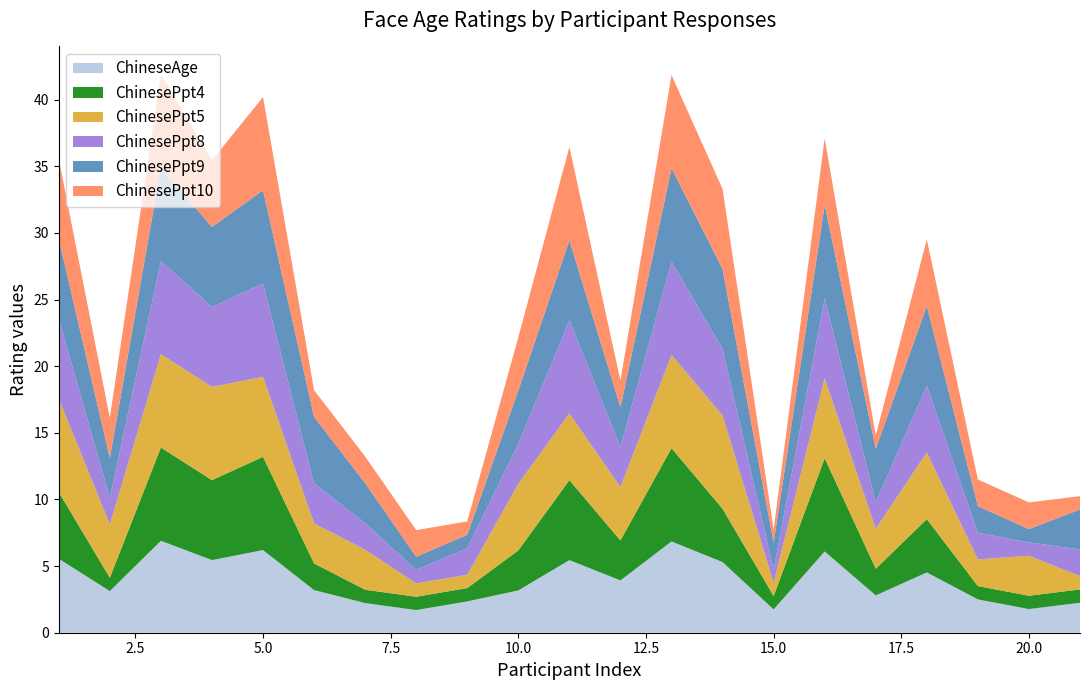

Reading left to right, what are all the values shown in this chart?

ChineseAge: 1=5.5	2=3.1	3=6.9	4=5.5	5=6.2	6=3.2	7=2.2	1=1.7	2=2.4	3=3.2	4=5.5	5=3.9	6=6.8	7=5.3	1=1.8	2=6.1	3=2.8	4=4.5	5=2.5	6=1.8	7=2.2
ChinesePpt4: 1=5.0	2=1.0	3=7.0	4=6.0	5=7.0	6=2.0	7=1.0	1=1.0	2=1.0	3=3.0	4=6.0	5=3.0	6=7.0	7=4.0	1=1.0	2=7.0	3=2.0	4=4.0	5=1.0	6=1.0	7=1.0
ChinesePpt5: 1=7.0	2=4.0	3=7.0	4=7.0	5=6.0	6=3.0	7=3.0	1=1.0	2=1.0	3=5.0	4=5.0	5=4.0	6=7.0	7=7.0	1=1.0	2=6.0	3=3.0	4=5.0	5=2.0	6=3.0	7=1.0
ChinesePpt8: 1=6.0	2=2.0	3=7.0	4=6.0	5=7.0	6=3.0	7=2.0	1=1.0	2=2.0	3=3.0	4=7.0	5=3.0	6=7.0	7=5.0	1=1.0	2=6.0	3=2.0	4=5.0	5=2.0	6=1.0	7=2.0
ChinesePpt9: 1=6.0	2=3.0	3=7.0	4=6.0	5=7.0	6=5.0	7=3.0	1=1.0	2=1.0	3=4.0	4=6.0	5=3.0	6=7.0	7=6.0	1=2.0	2=7.0	3=4.0	4=6.0	5=2.0	6=1.0	7=3.0
ChinesePpt10: 1=6.0	2=3.0	3=7.0	4=5.0	5=7.0	6=2.0	7=2.0	1=2.0	2=1.0	3=4.0	4=7.0	5=2.0	6=7.0	7=6.0	1=1.0	2=5.0	3=1.0	4=5.0	5=2.0	6=2.0	7=1.0